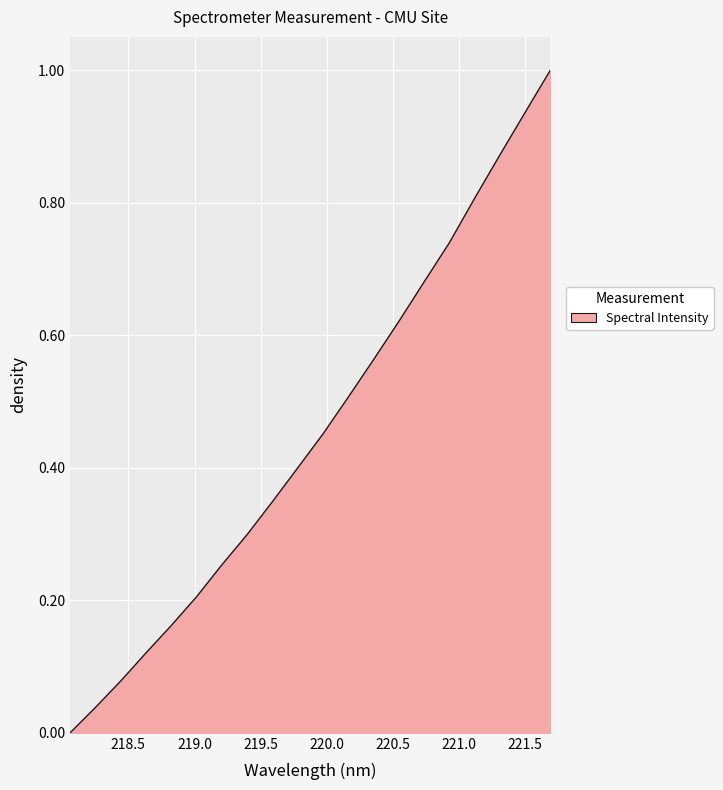

What is the greatest value displayed?

1.0